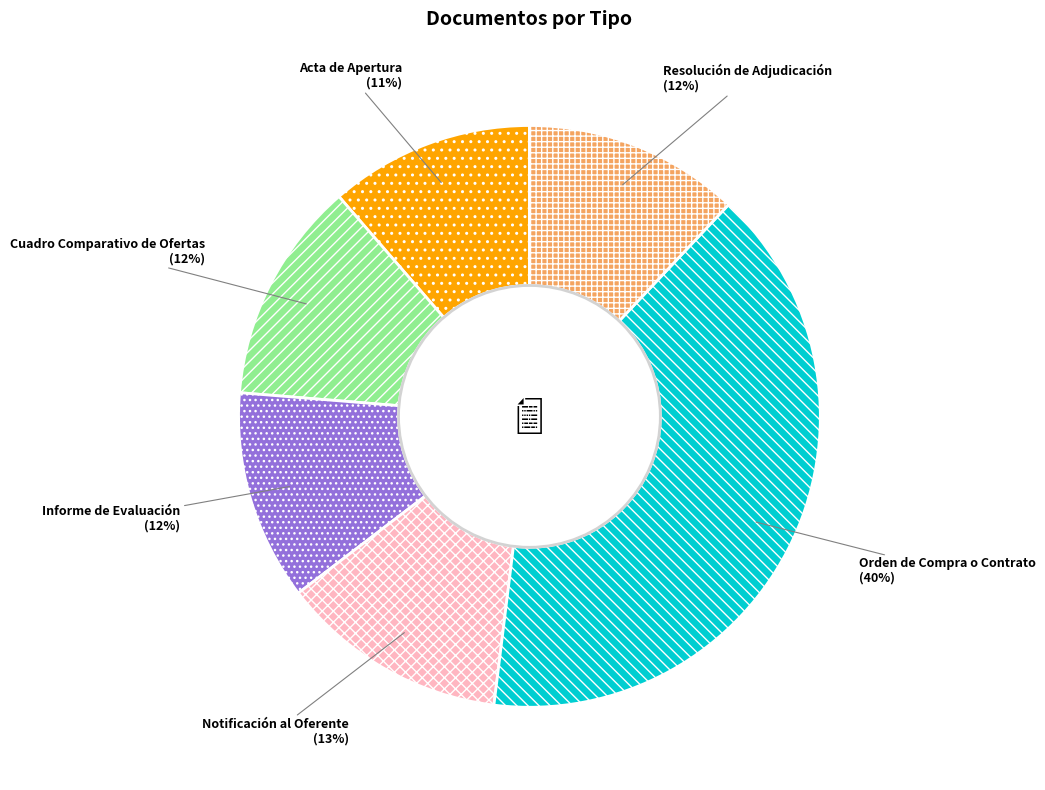

What is the largest slice in the pie chart?

Orden de Compra o Contrato